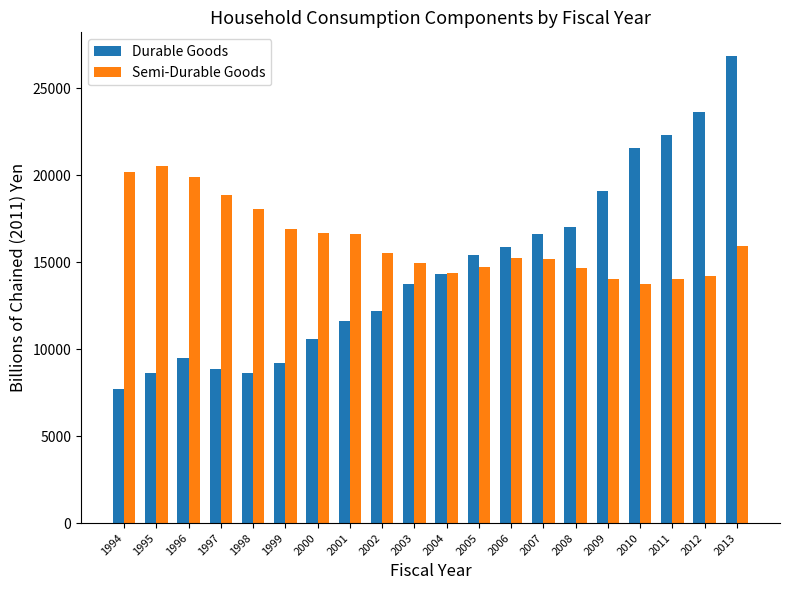

Read the Durable Goods value at 1994.

7688.6